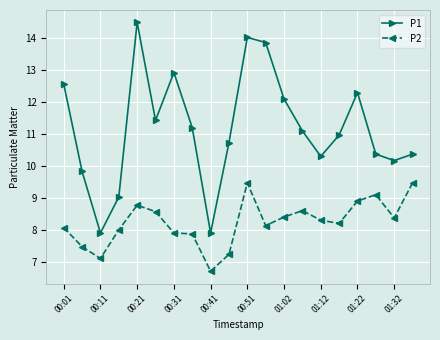

Rank the series by their maximum value, from lowest to highest.

P2, P1